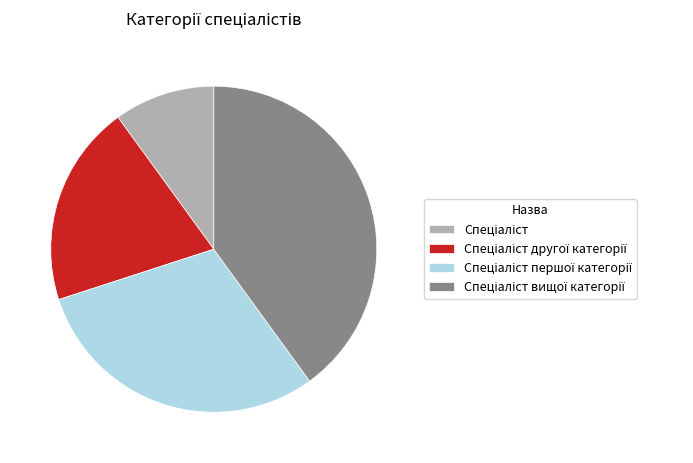

Count the number of slices in the pie.

4